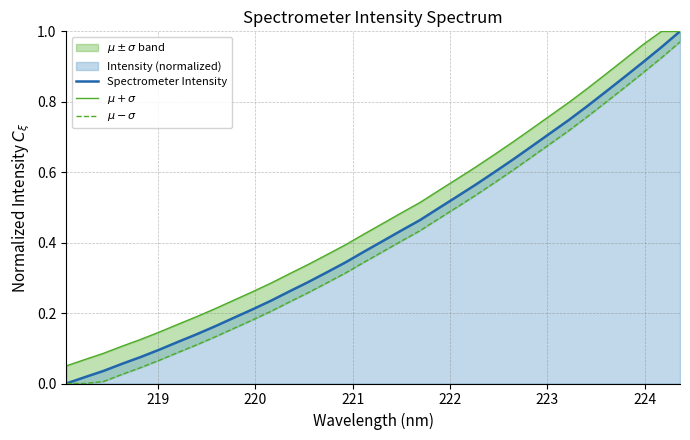

What is the difference between the second highest and minimum values in the $\mu - \sigma$ series?

0.9